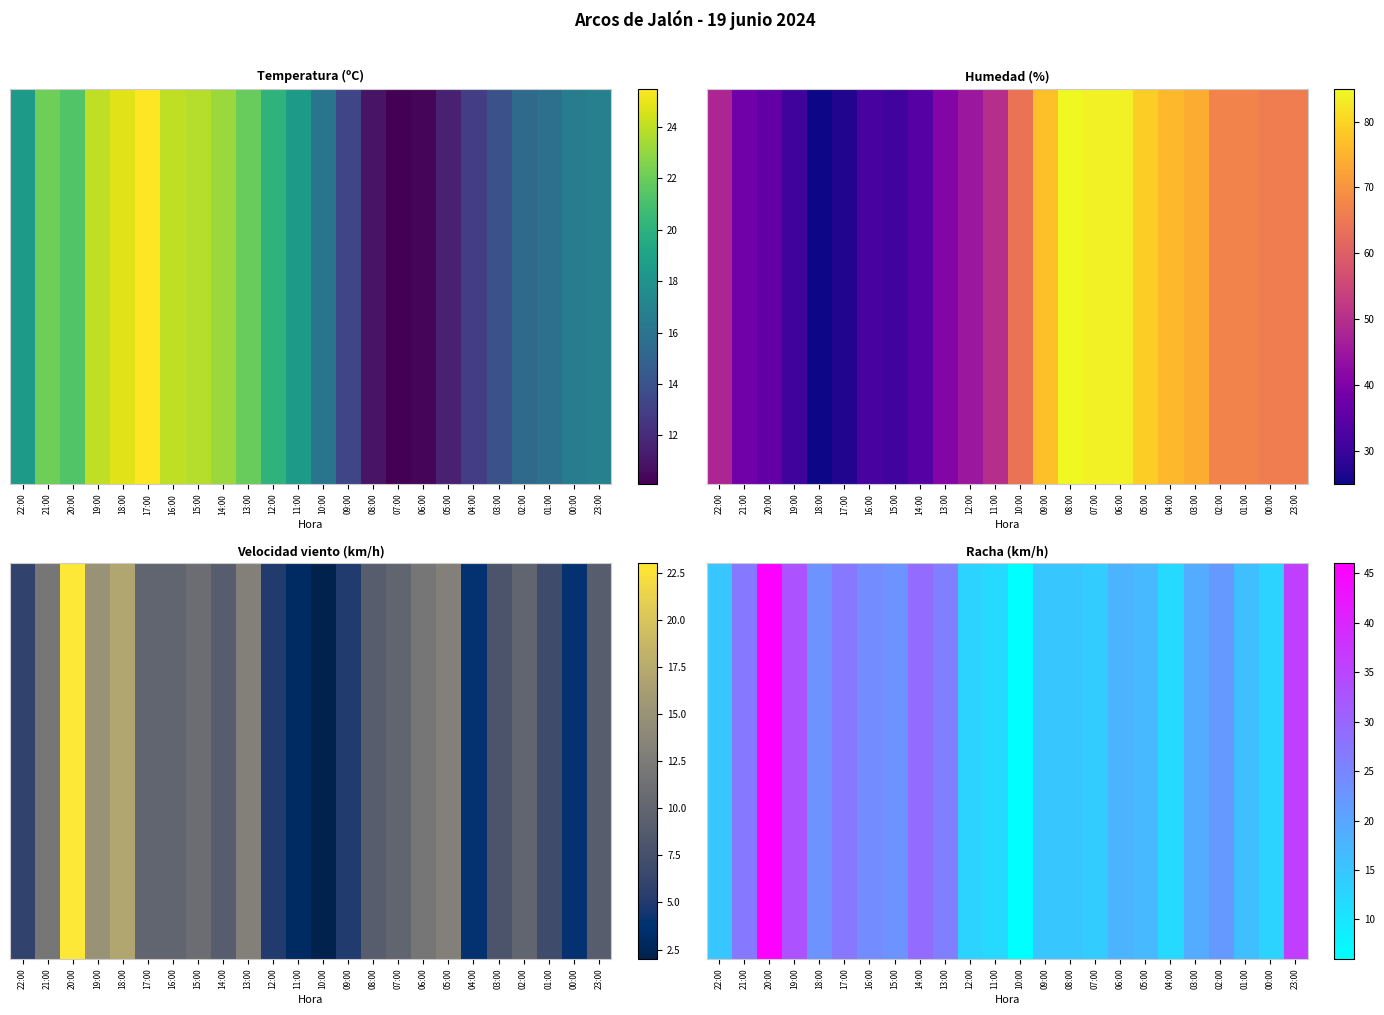

True or false: the data shows 33 at 19:00.

True